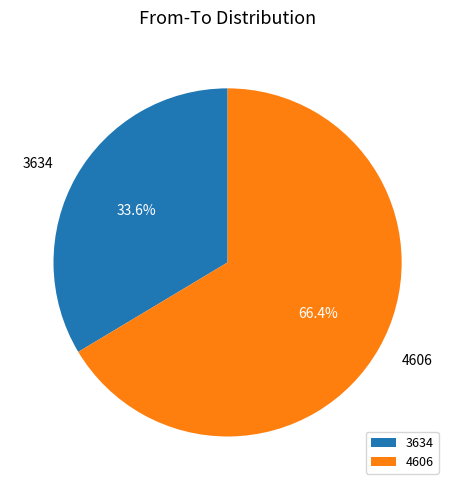

To the nearest percent, what percentage of the pie is 4606?

66%